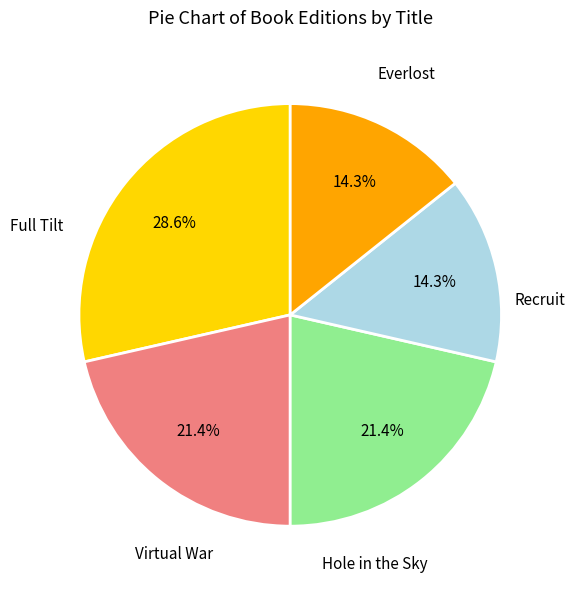

Is there a majority slice in this chart?

No